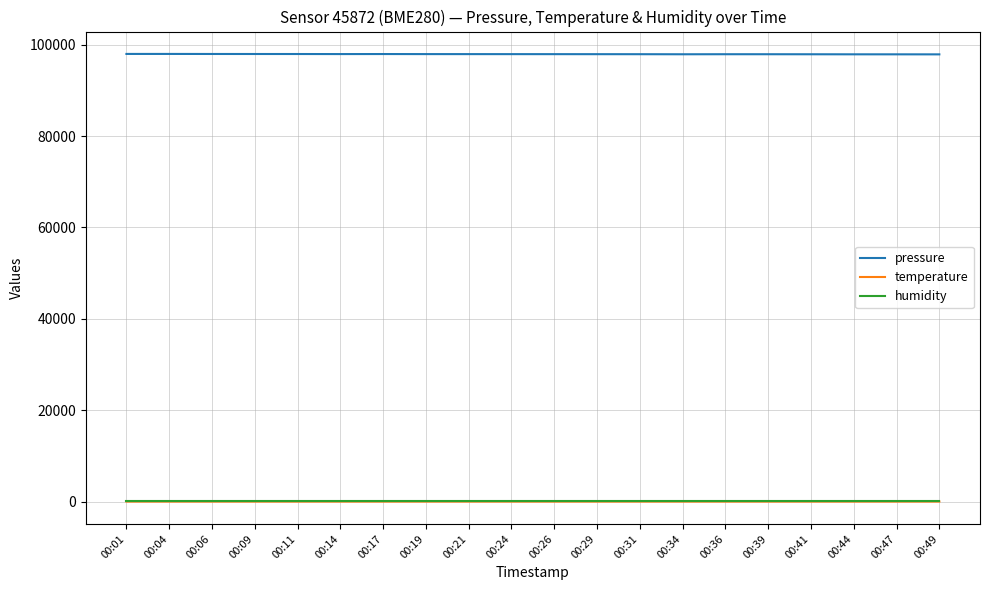

True or false: humidity and pressure intersect in this chart.

False